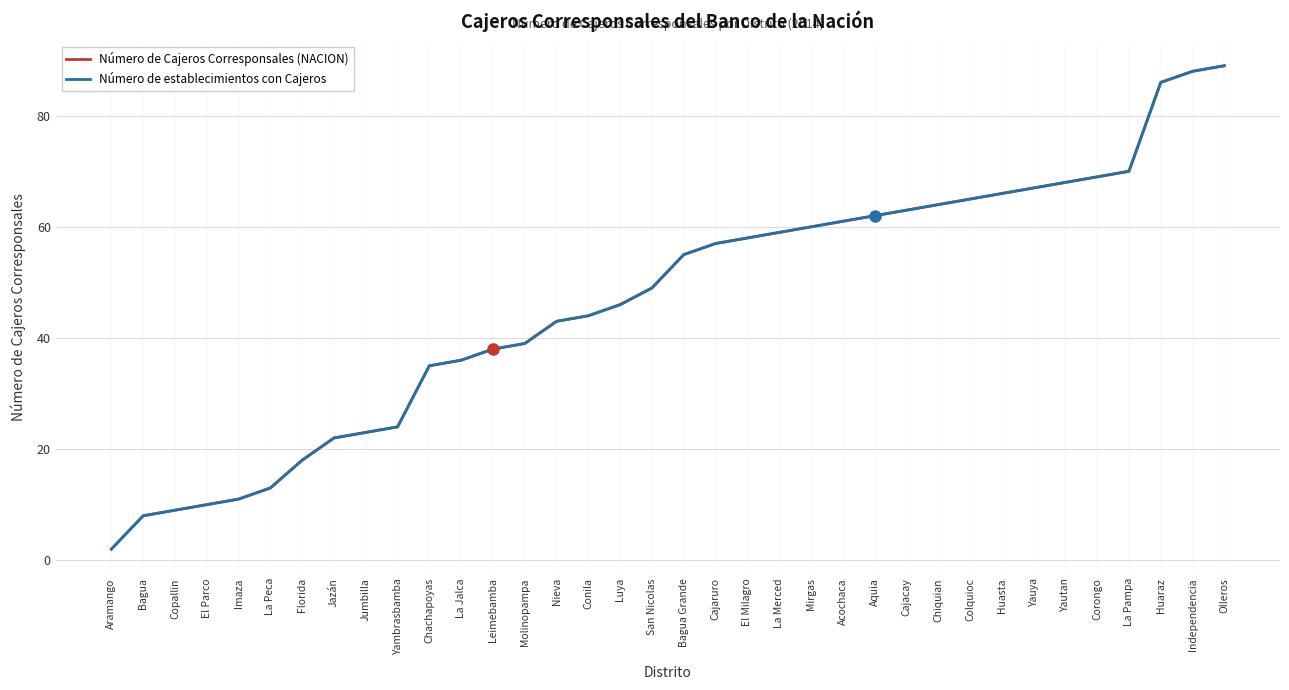

At which label does Número de Cajeros Corresponsales (NACION) reach its minimum?

Aramango